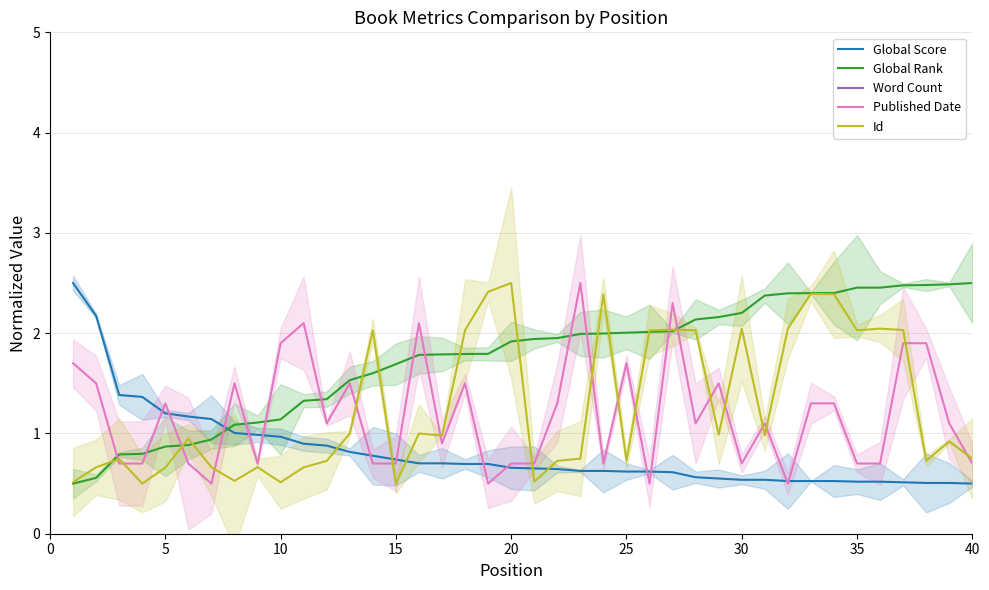

Is it true that Id equals 2.5 at 20?

True